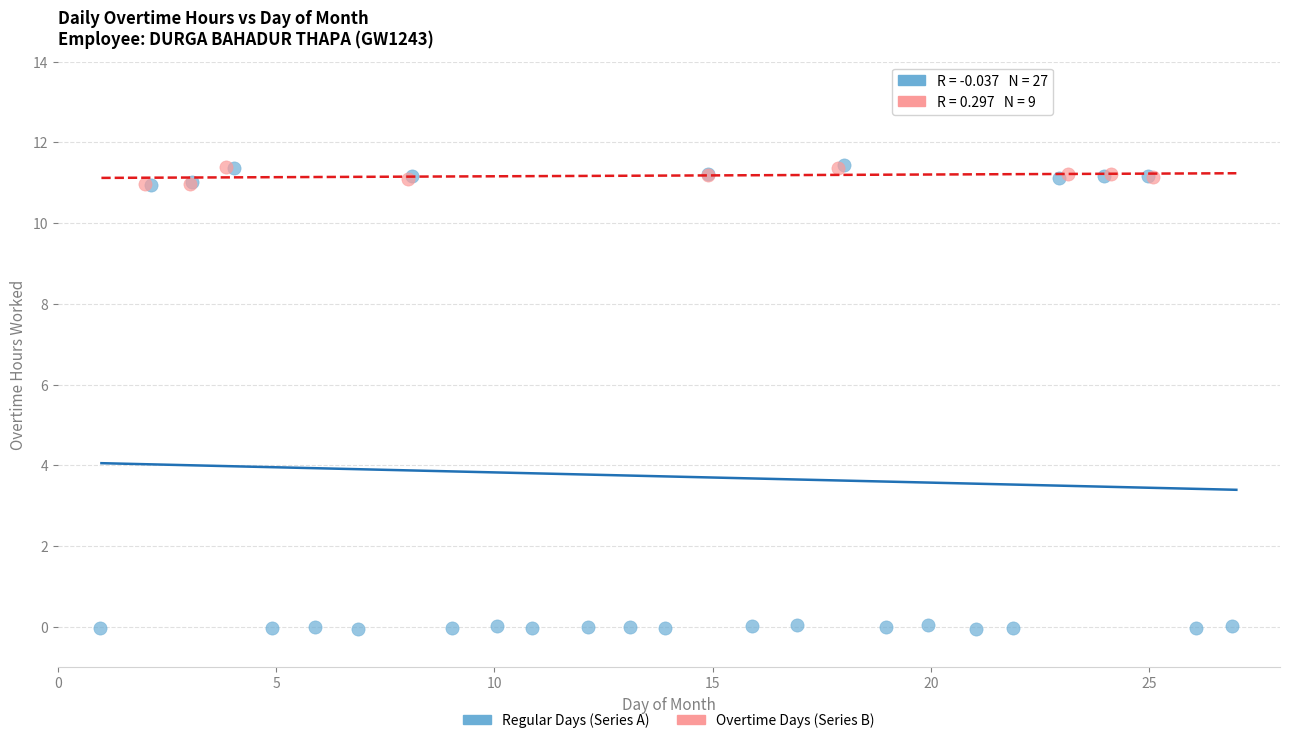

Which series has the widest spread of Y values?

Regular Days (Series A)